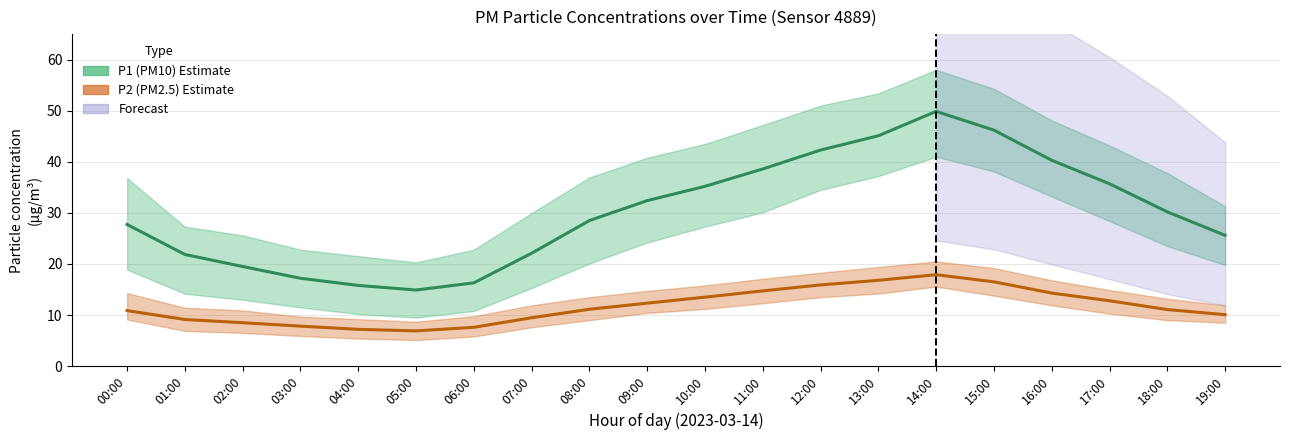

The value of P2 (PM2.5) estimate at 06:00 is 4.0. True or false?

False